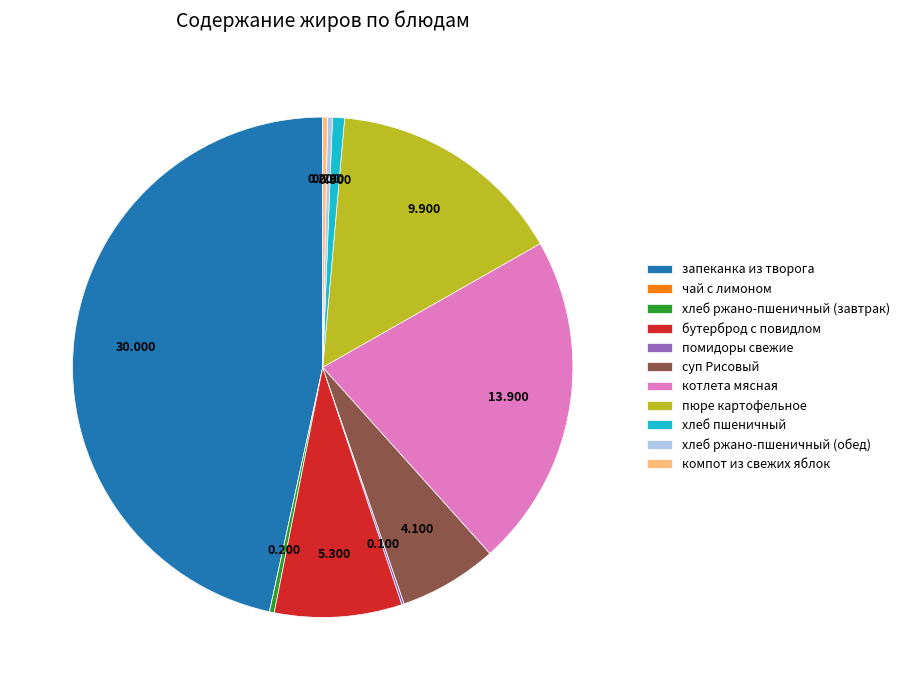

Between котлета мясная and хлеб ржано-пшеничный (завтрак), which is larger?

котлета мясная